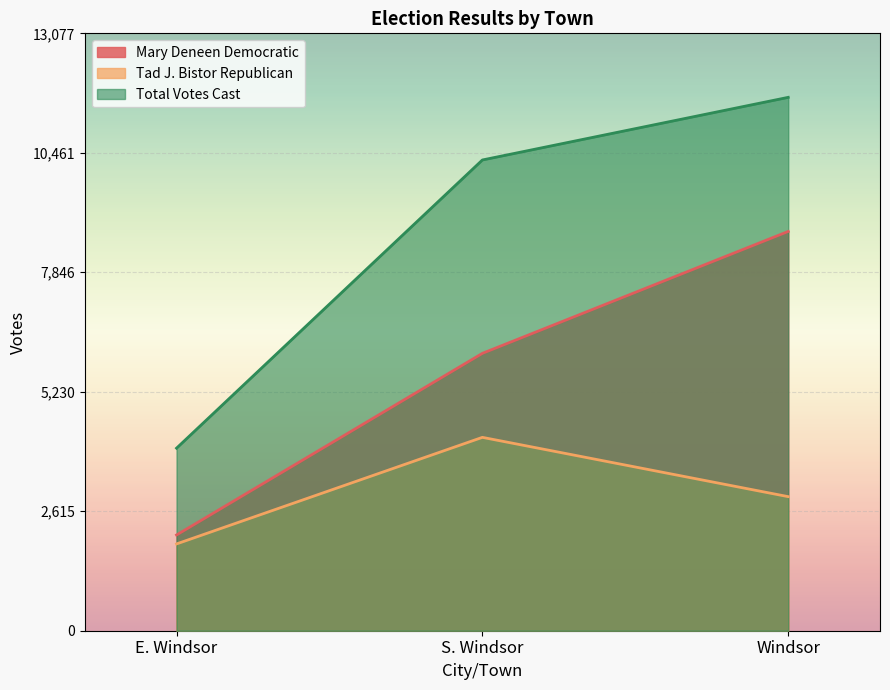

How many data points in Tad J. Bistor Republican are less than 2935?

1